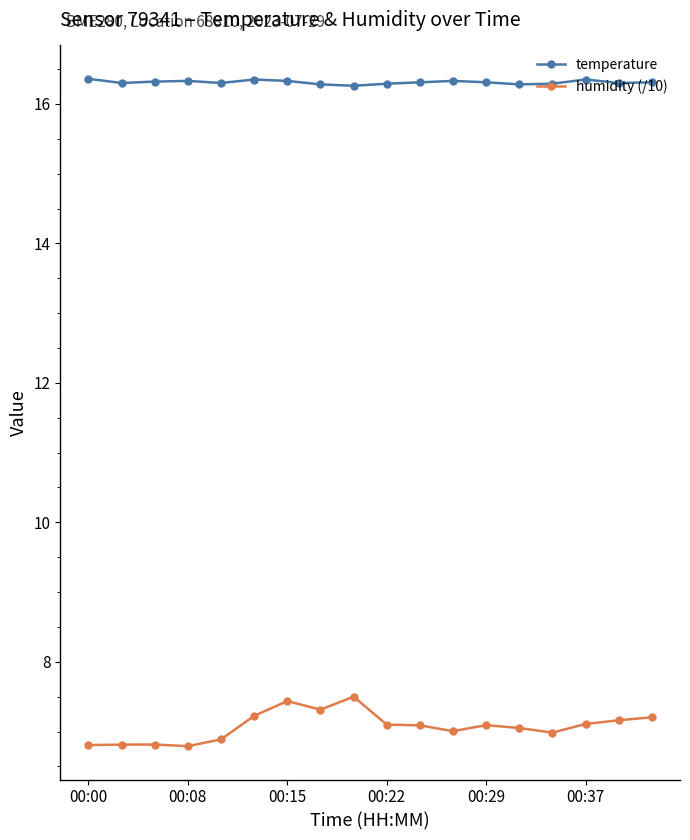

What is the average value of the humidity (/10) series?

7.1